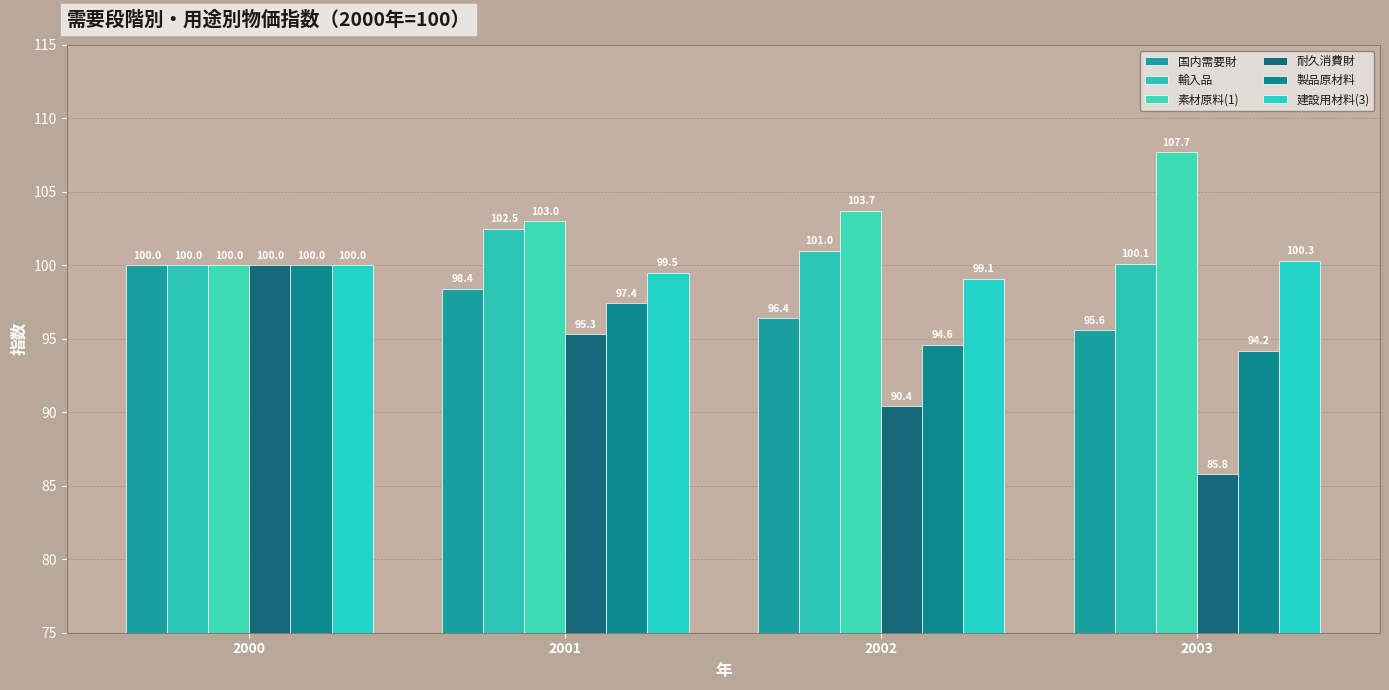

True or false: 耐久消費財 has a value of 95.3 at 2001.

True